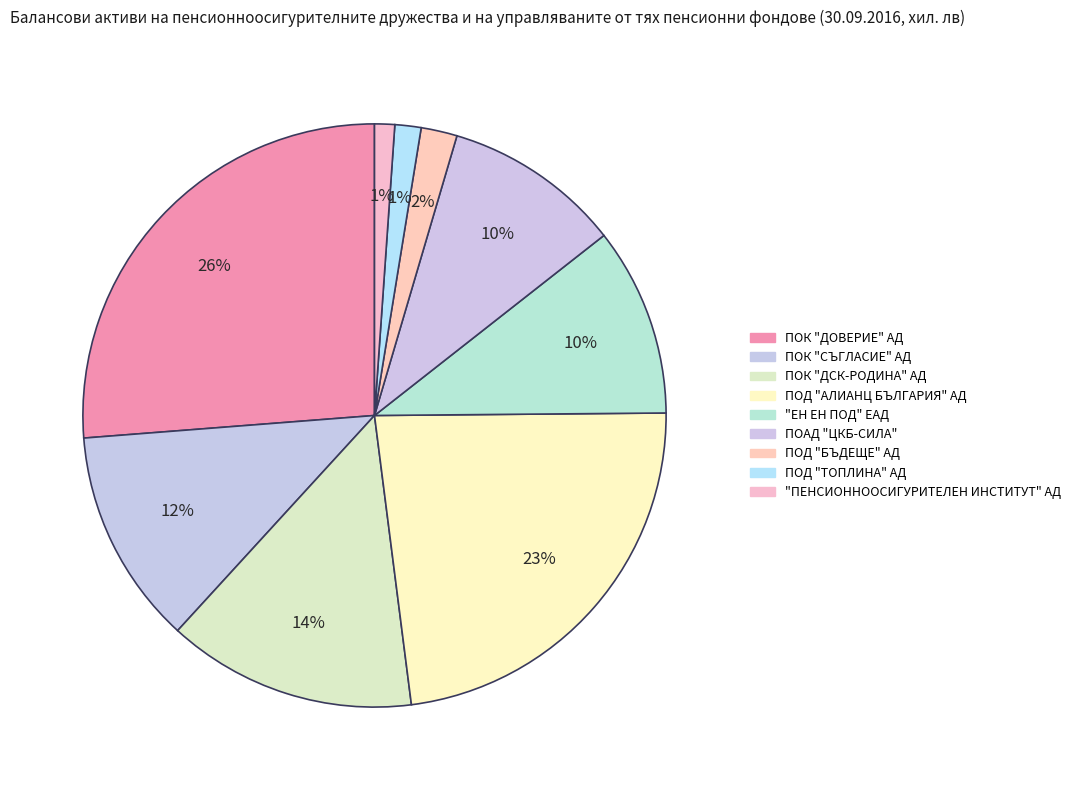

How many segments does this pie chart have?

9